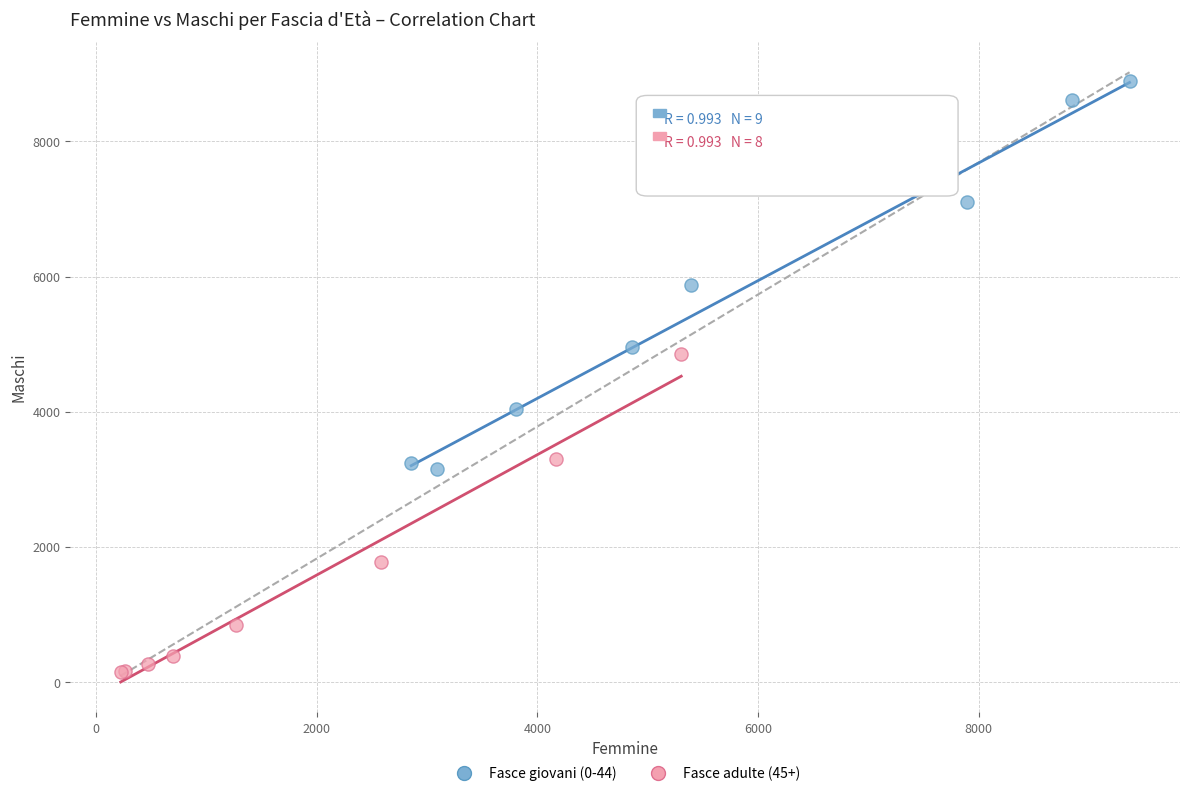

Which series reaches the maximum Y coordinate?

Fasce giovani (0-44)